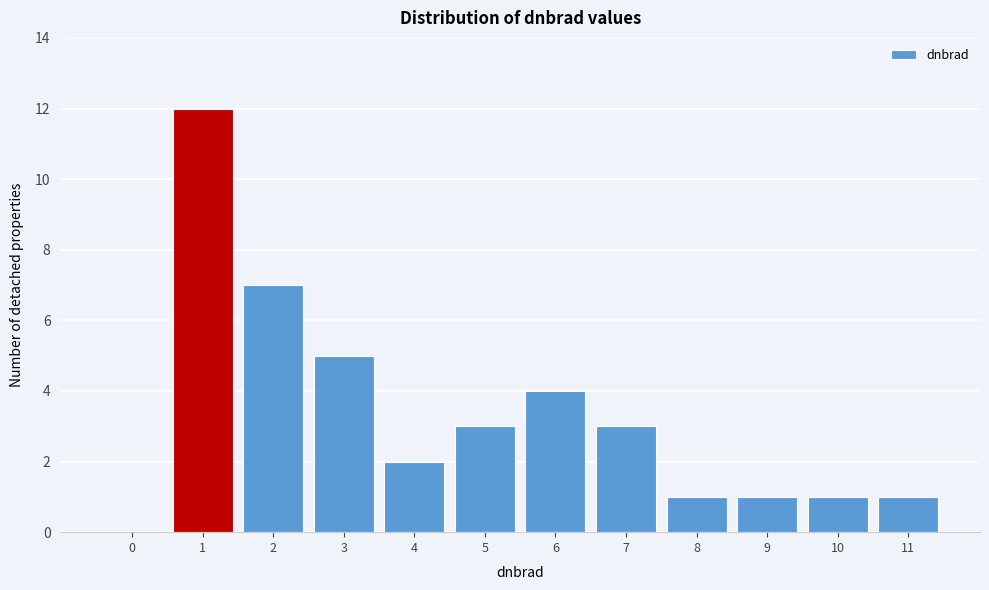

What is the greatest value displayed?

12